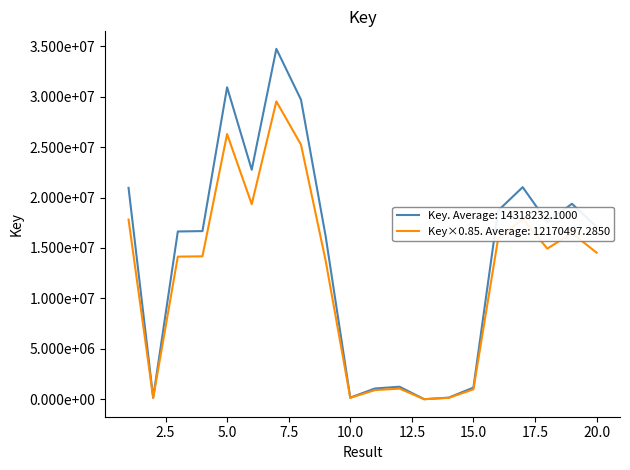

List the series in order of their overall mean, lowest first.

Key×0.85. Average: 12170497.2850, Key. Average: 14318232.1000